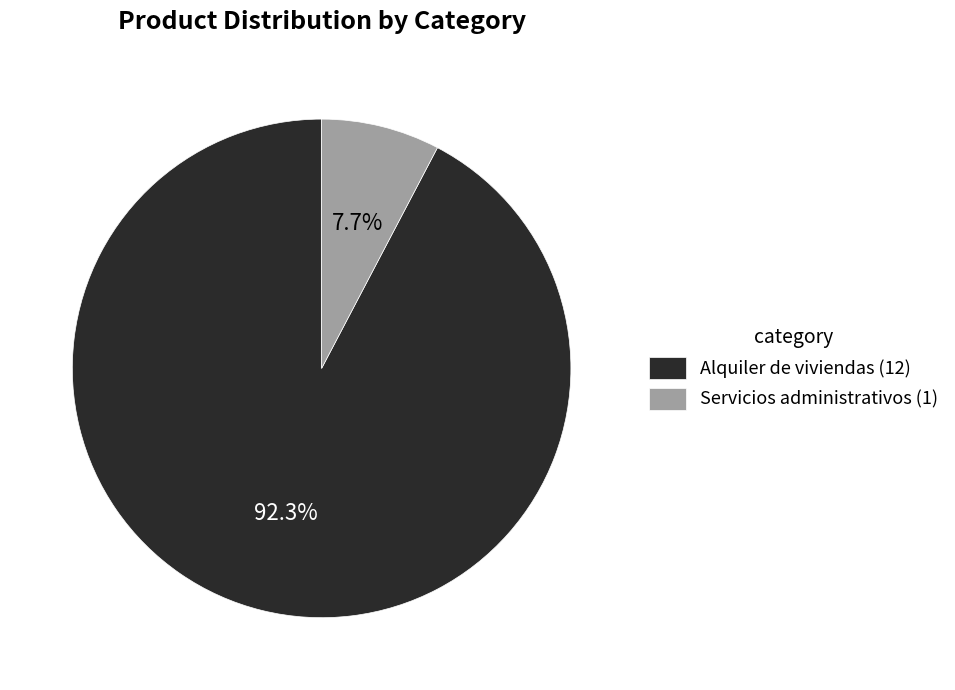

What percentage is NOT represented by Alquiler de viviendas?

7.7%